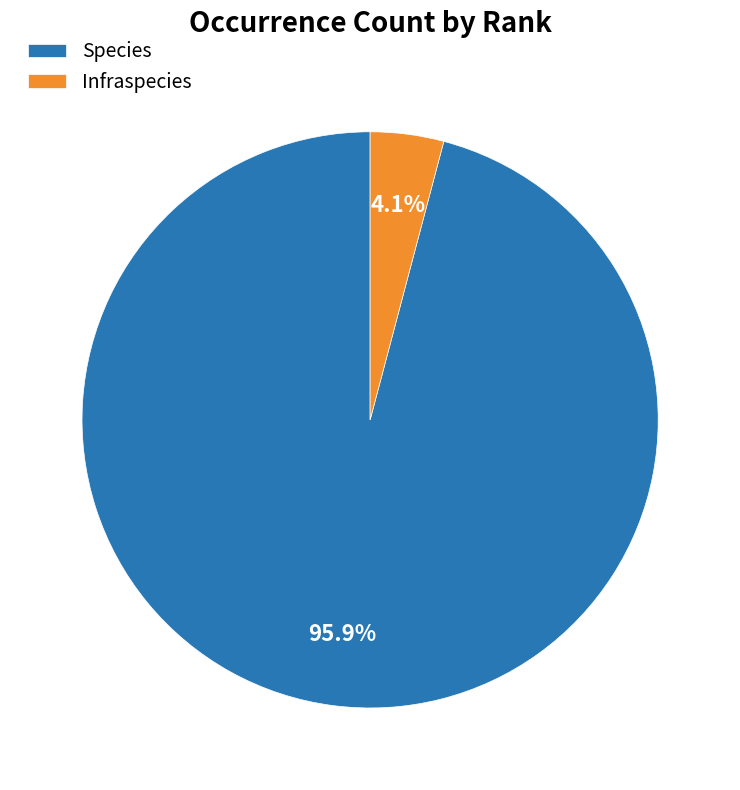

To the nearest percent, what portion does Infraspecies represent?

4%